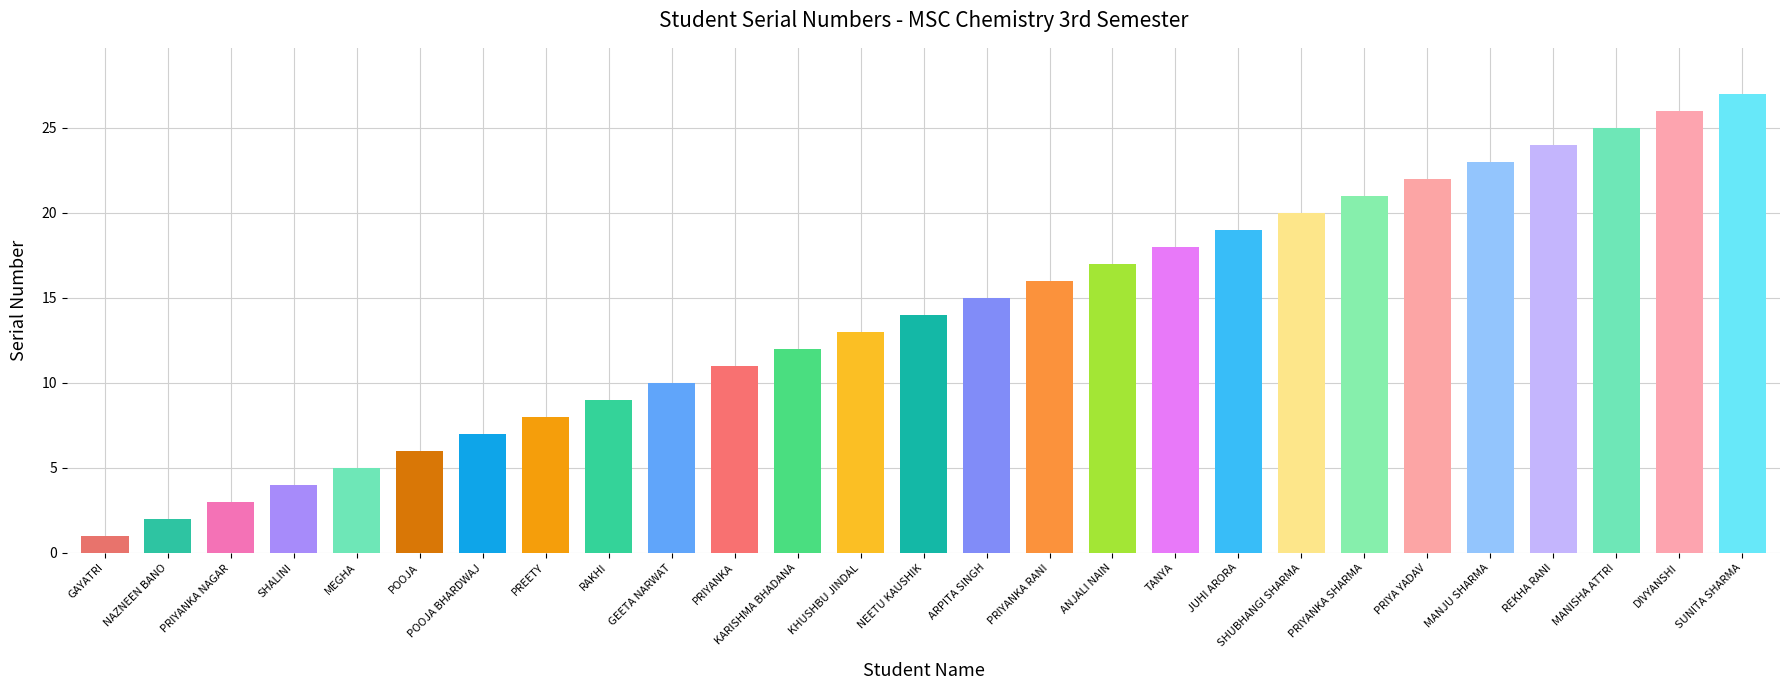

What is the difference between the maximum and minimum values?

26